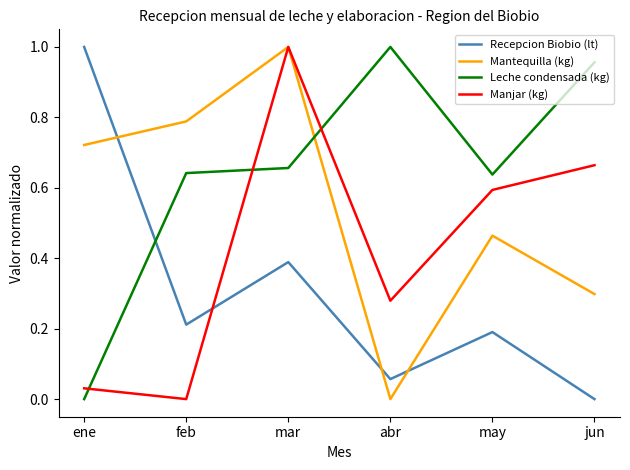

True or false: Recepcion Biobio (lt) has a value of 0.1 at may.

False